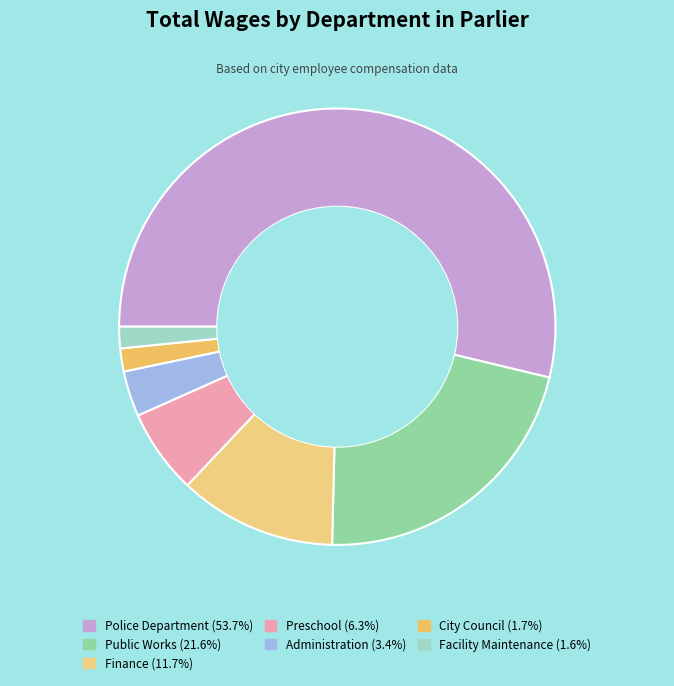

To the nearest percent, what is the average slice percentage?

14%